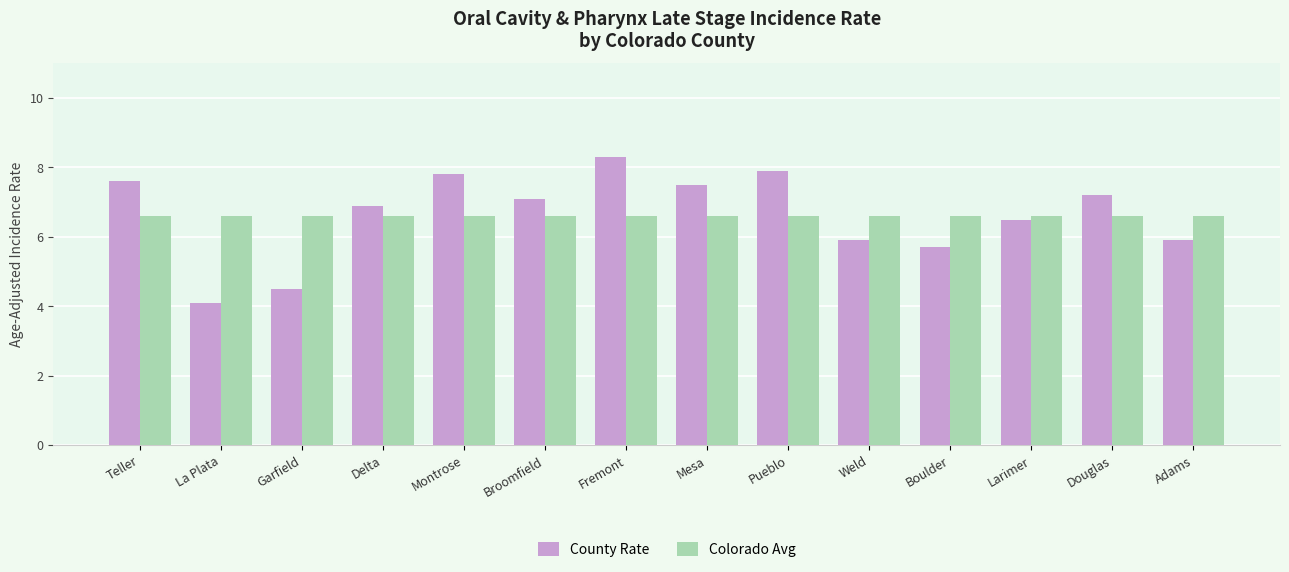

What is the minimum value for County Rate?

4.1